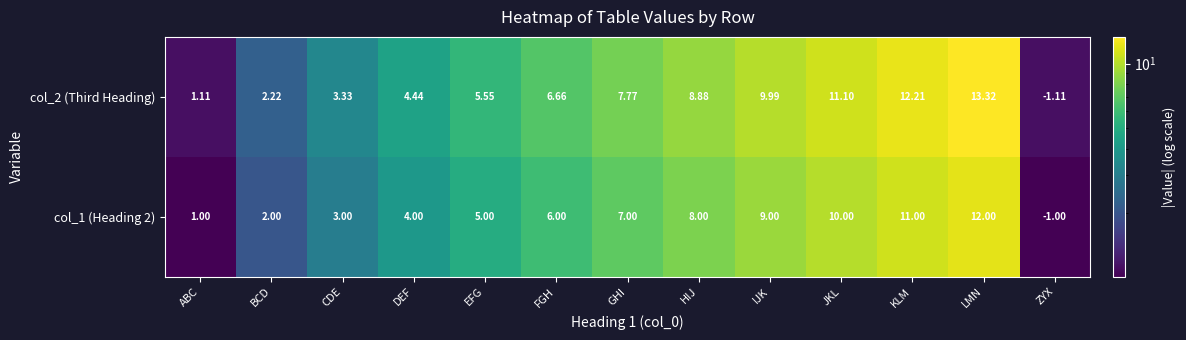

Which category has the highest value across all series?

LMN